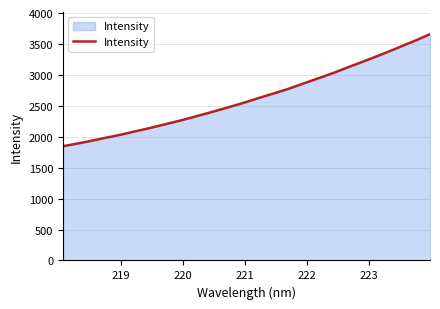

What is the difference between the maximum and minimum values?

1811.8